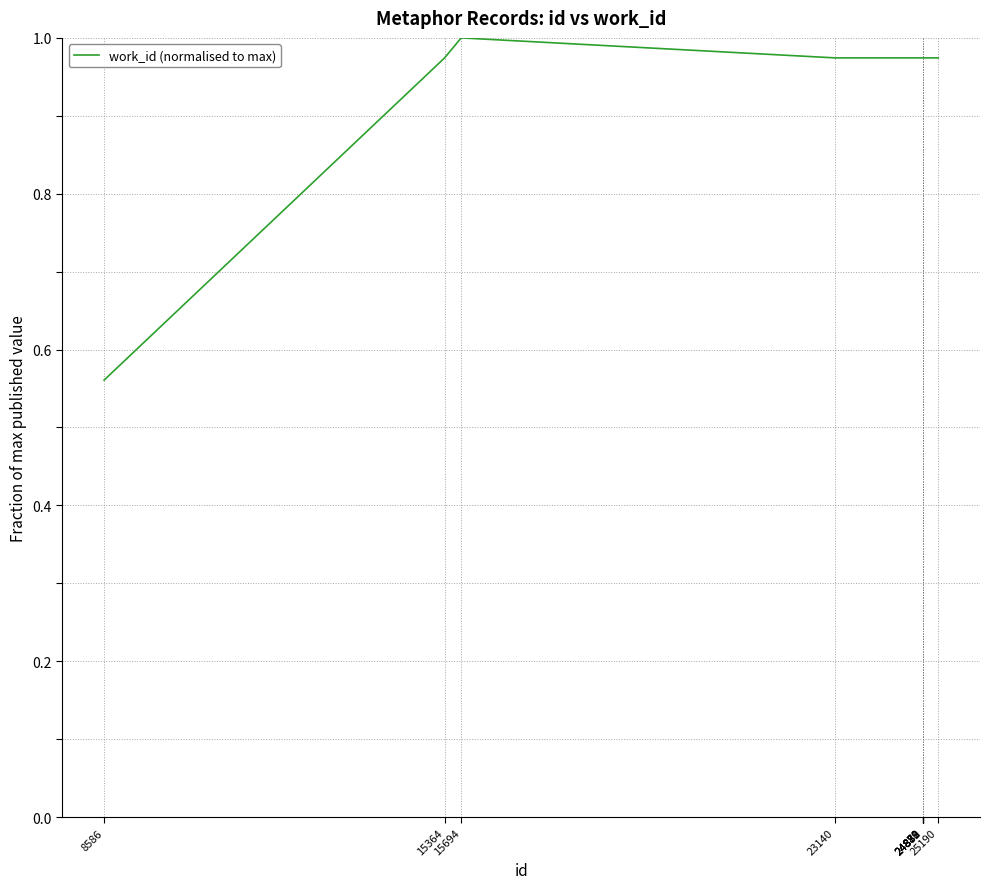

What is the difference between the maximum and minimum values?

0.4